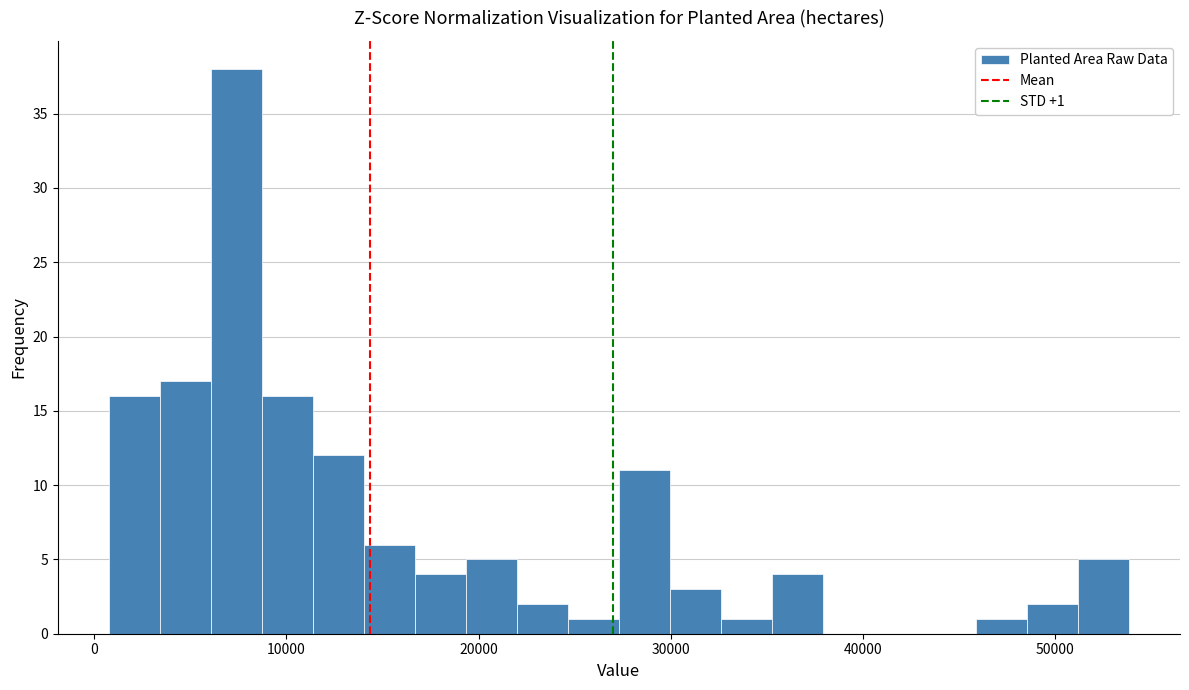

Around what value on the x-axis is the tallest bar? Give the approximate position of its centre, as read against the axis.

7000